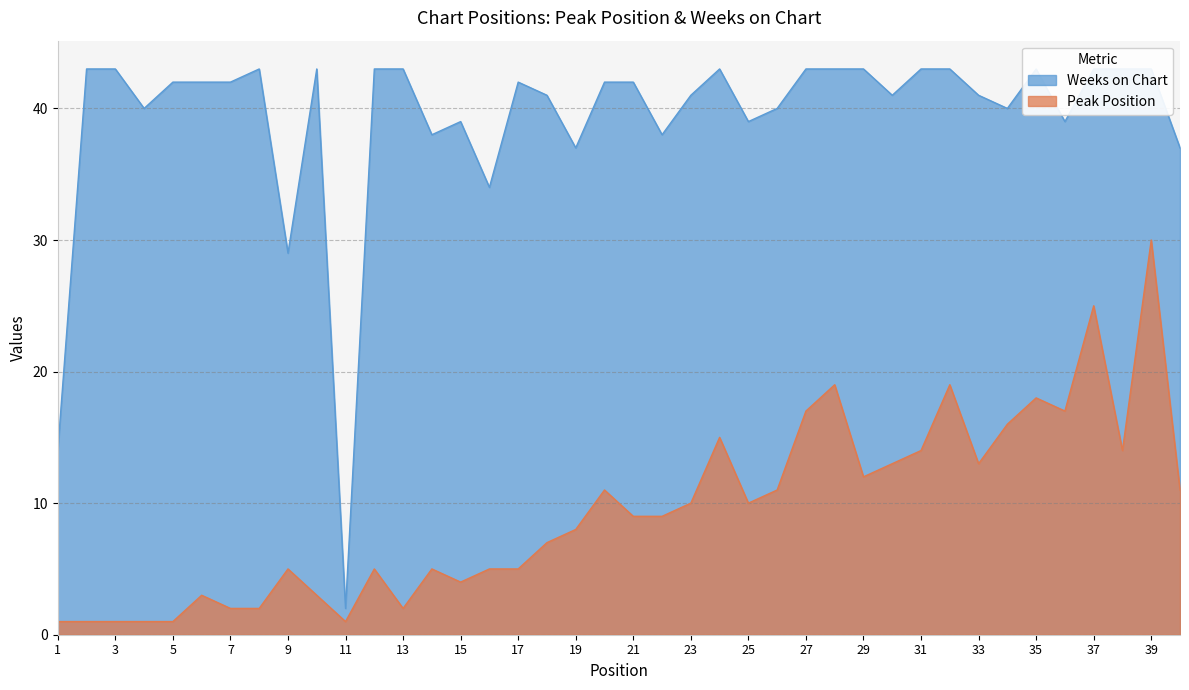

How many data points in Peak Position are above 9?

19